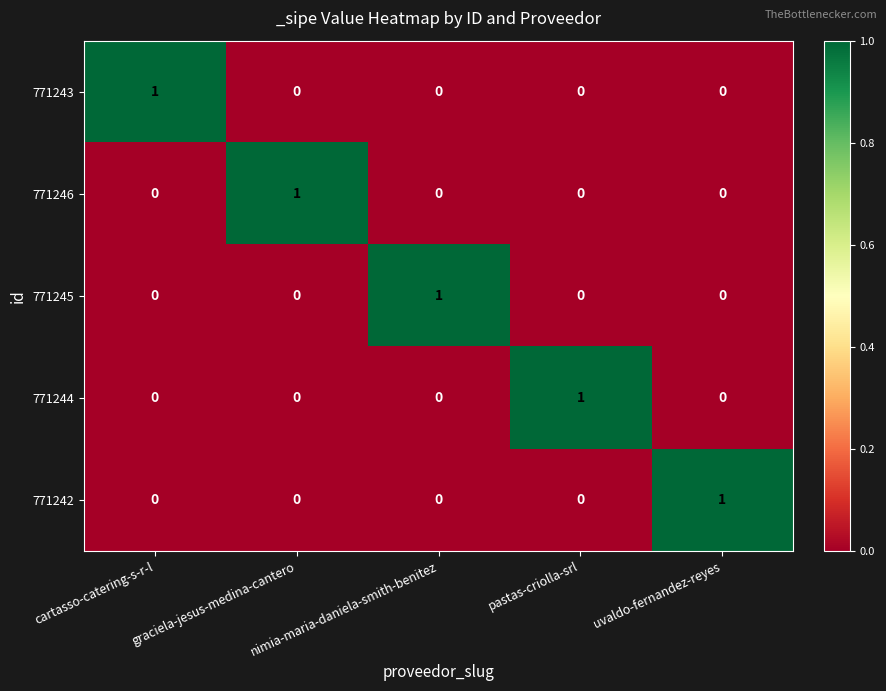

How many 771245 values are between 0 and 1?

5